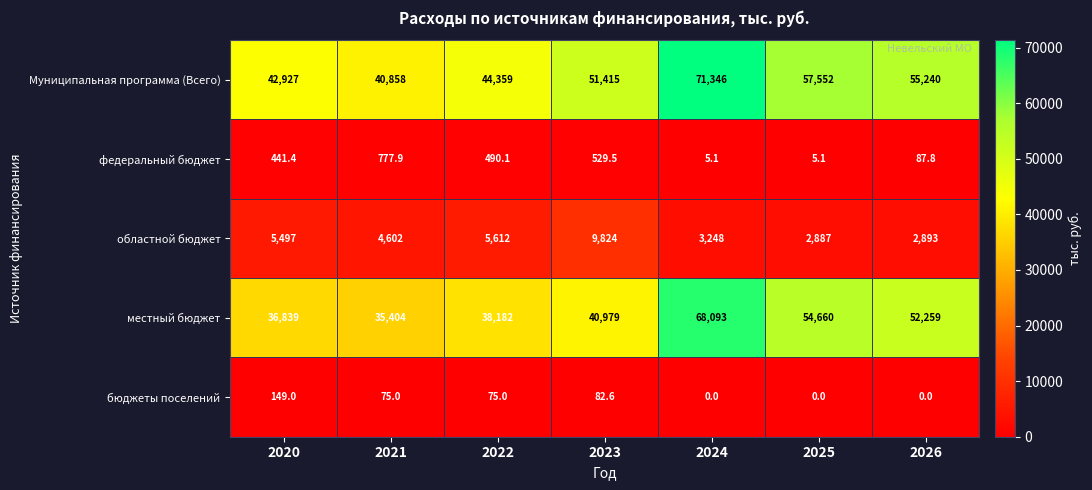

What is the sum of the федеральный бюджет values at 2023 and 2022?

1019.6